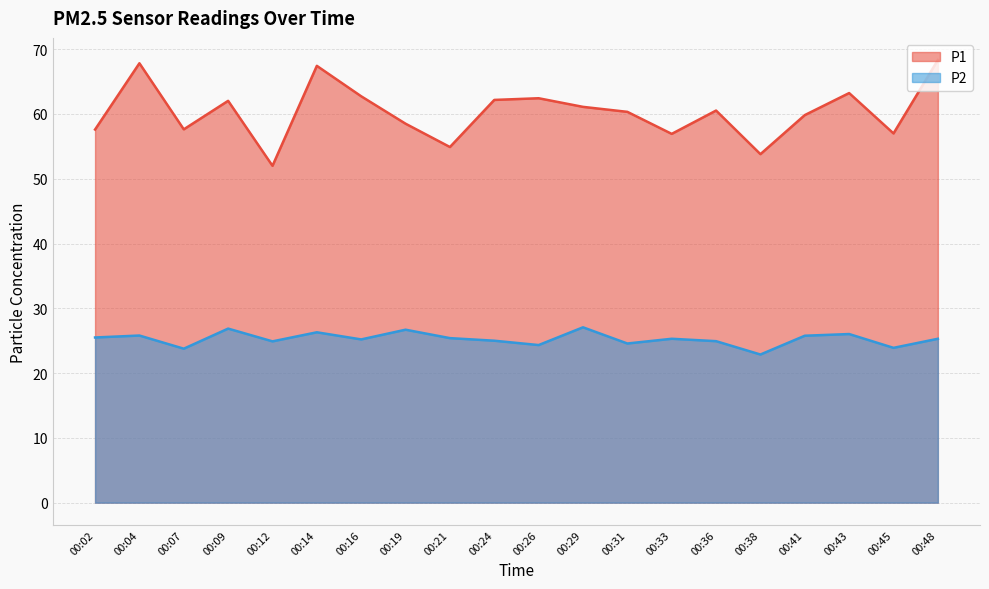

Where is the first local maximum for P2?

00:04